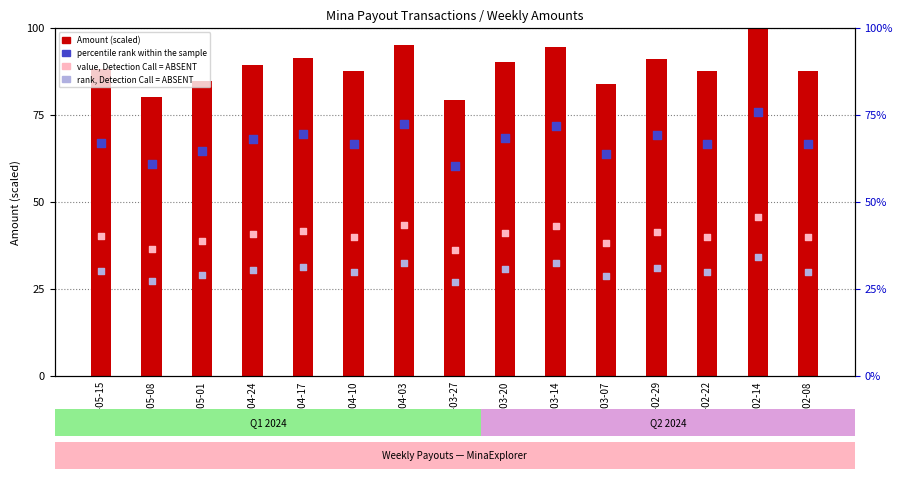

Which series contains the highest Y value?

Amount (scaled)